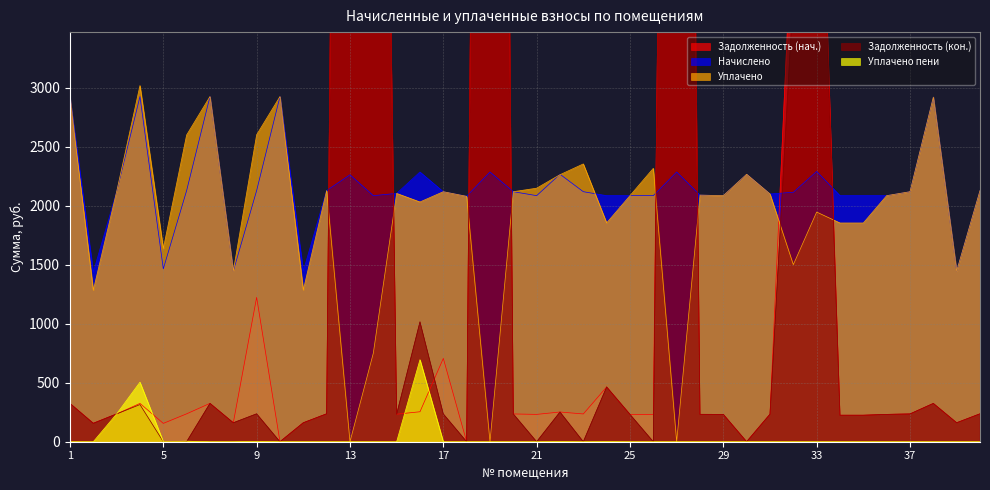

True or false: uplacheno and uplacheno_peni cross at least once.

False